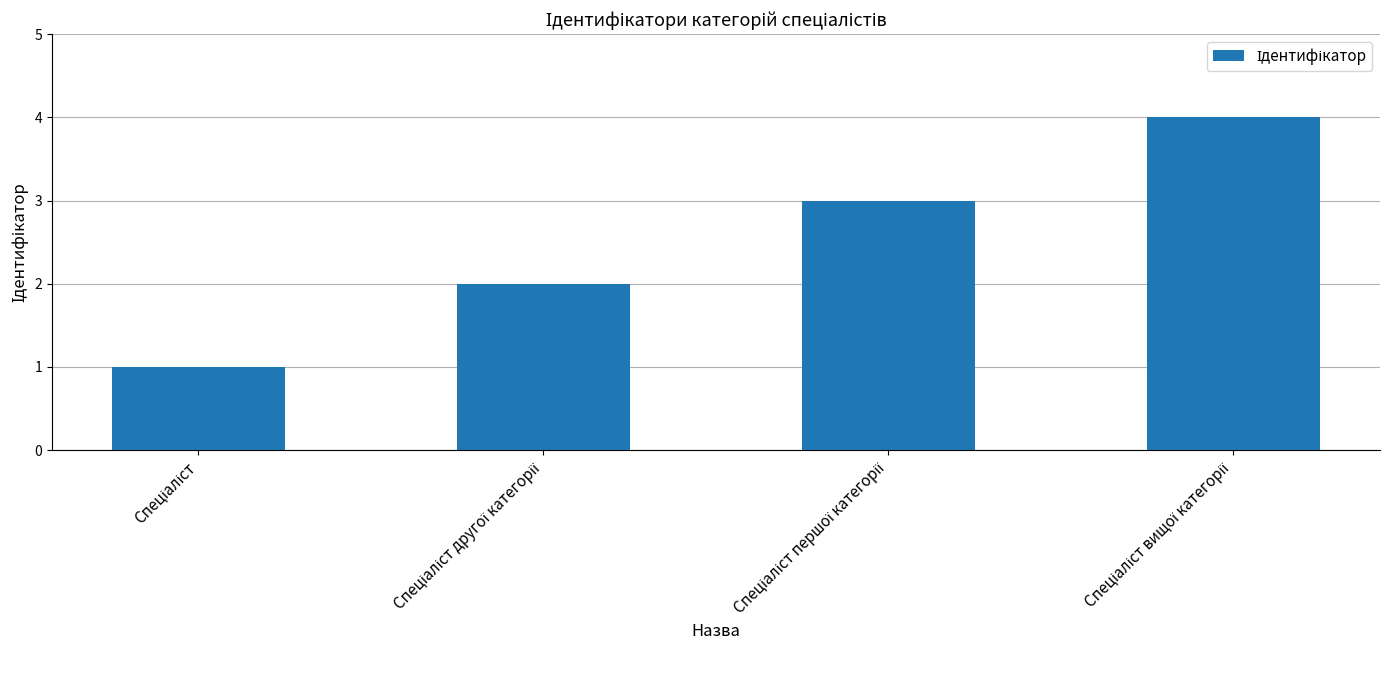

What is the difference between the maximum and minimum values?

3